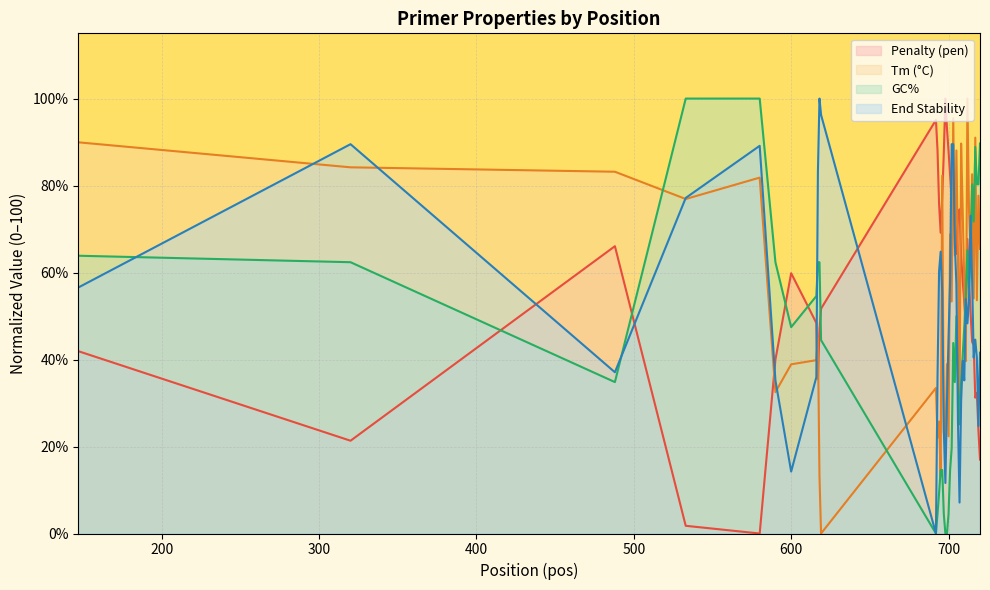

Which series ends up on top after the final intersection of PRIMER_RIGHT_0_END_STABILITY and pen?

PRIMER_RIGHT_0_END_STABILITY